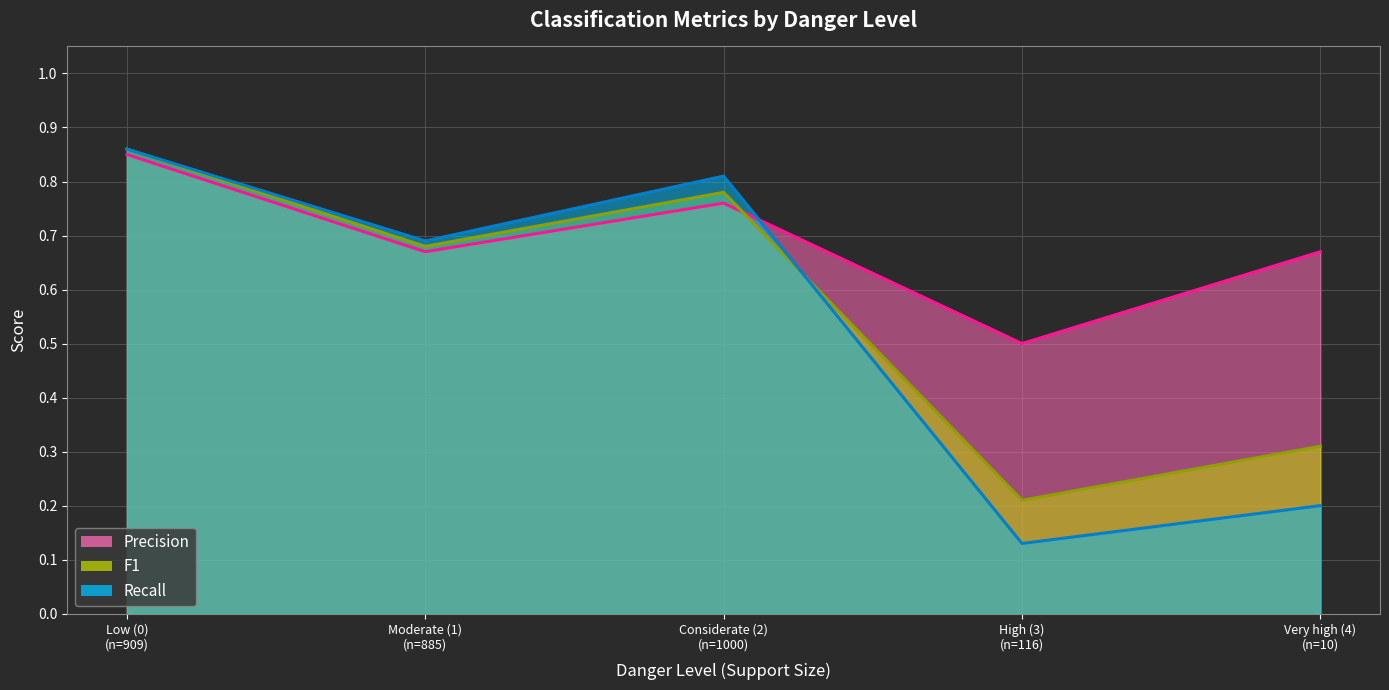

At which category is the sum across all series the highest?

Low (0)
(n=909)